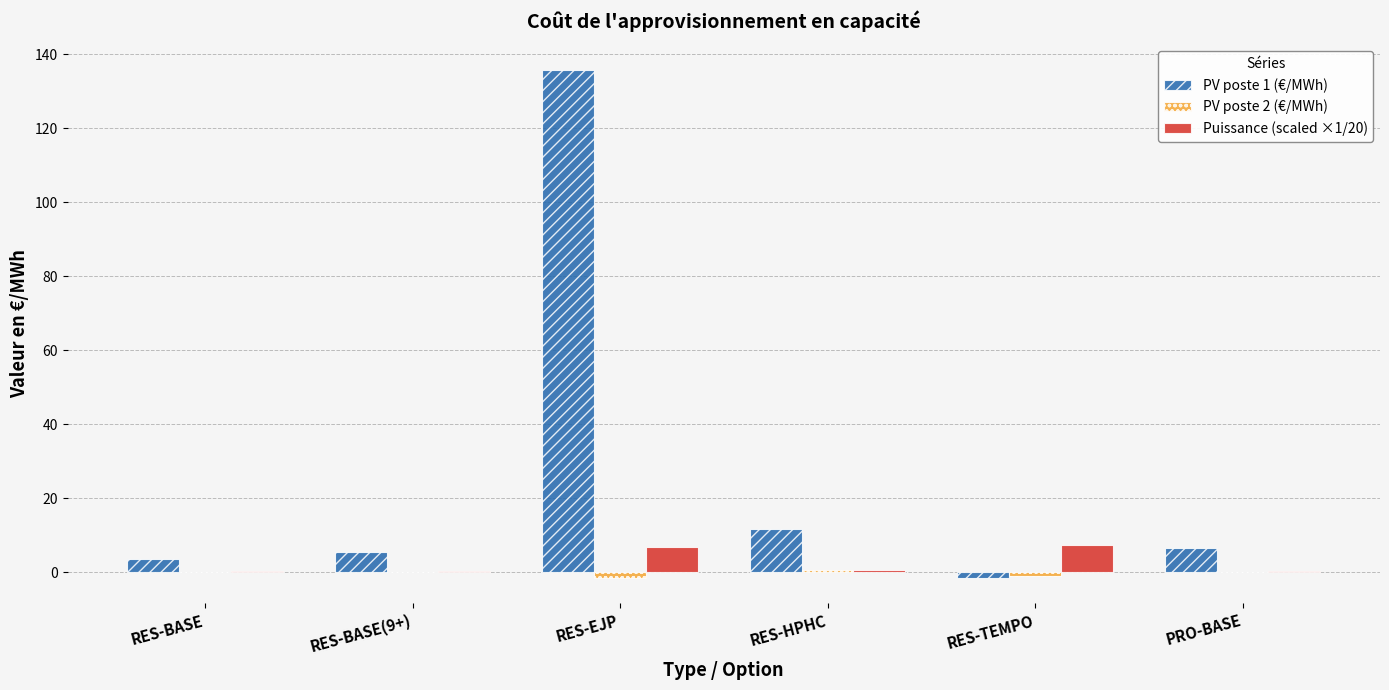

What are all the series names shown in the legend?

PV poste 1 (€/MWh), PV poste 2 (€/MWh), Puissance (scaled ×1/20)